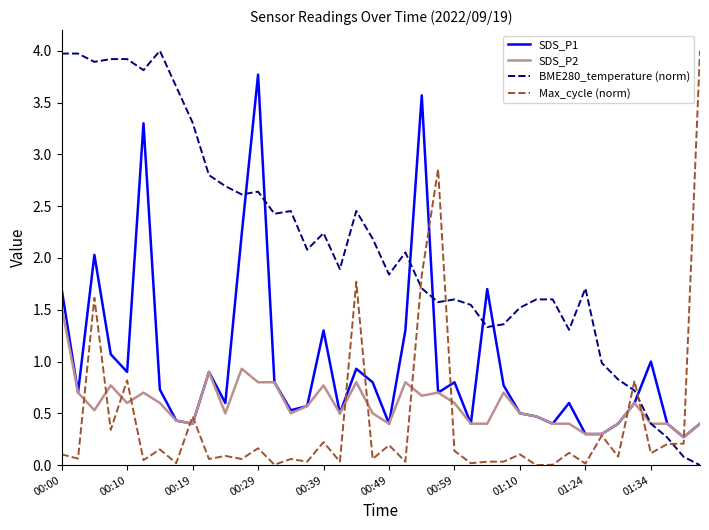

What is the maximum value shown in the chart?

4.0